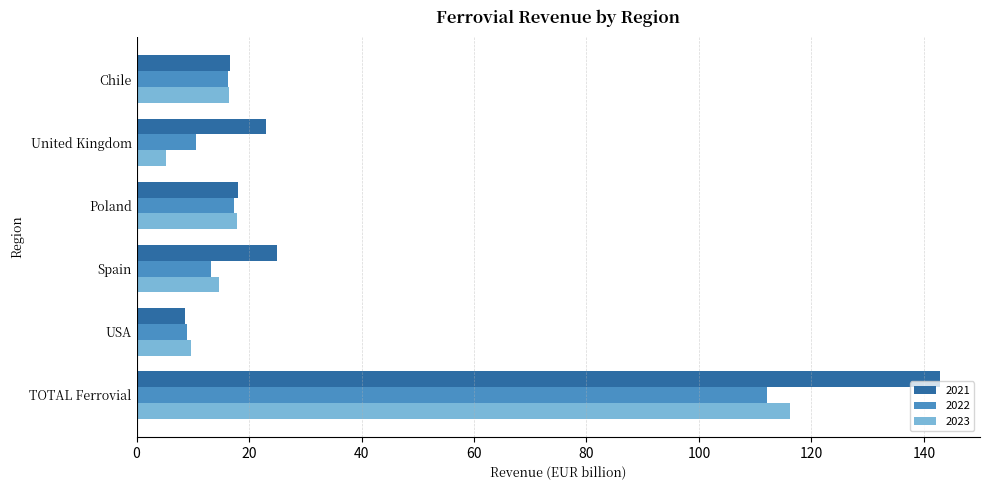

The 2023 series shows 9.7 at USA. True or false?

True